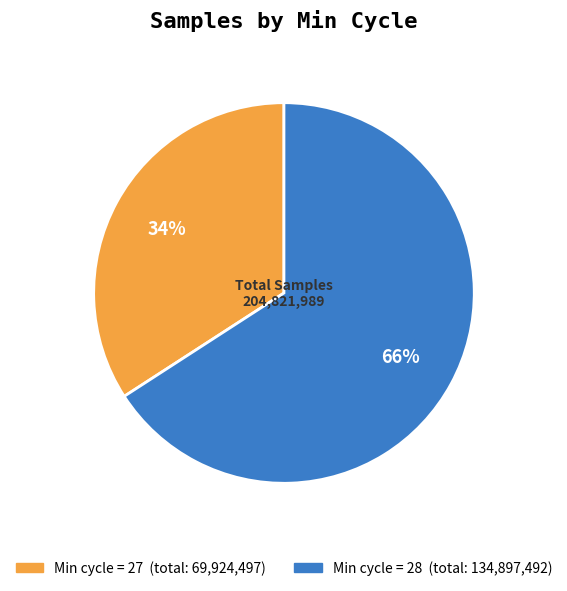

Count the number of slices in the pie.

2